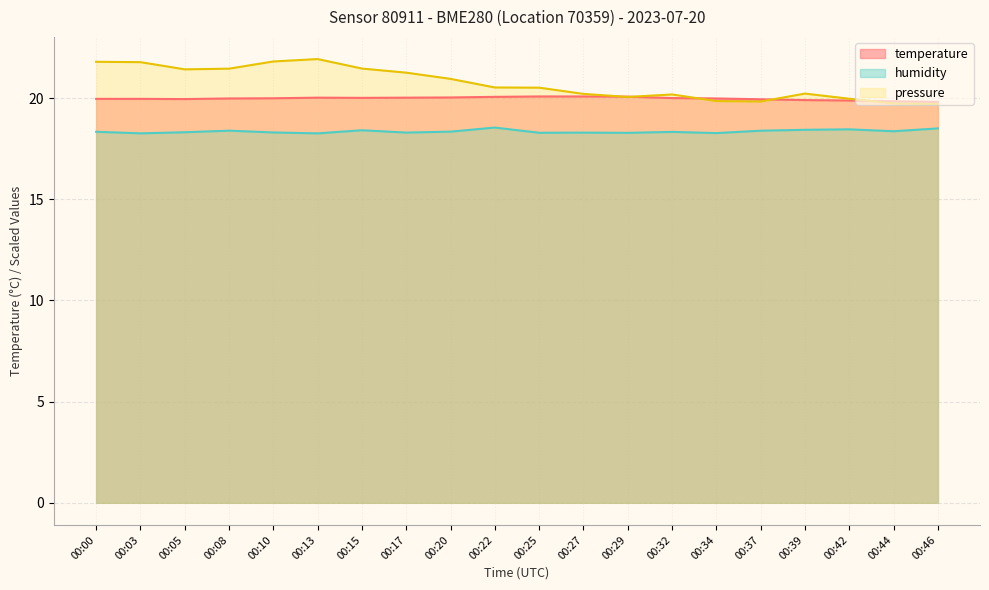

Is the value of humidity at 00:29 greater than the value of pressure at 00:34?

No